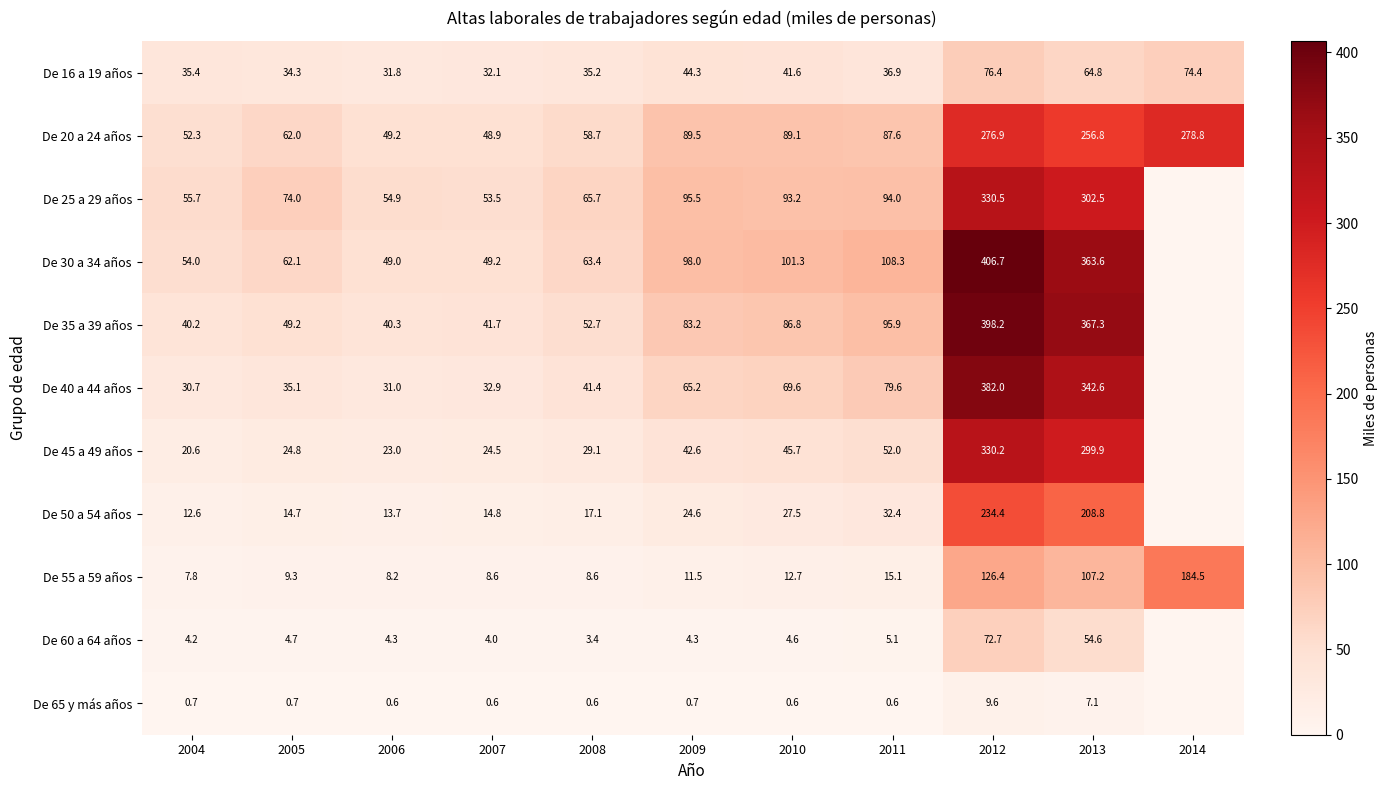

Rank the series at 2012 from lowest to highest value.

De 65 y más años, De 60 a 64 años, De 16 a 19 años, De 55 a 59 años, De 50 a 54 años, De 20 a 24 años, De 45 a 49 años, De 25 a 29 años, De 40 a 44 años, De 35 a 39 años, De 30 a 34 años